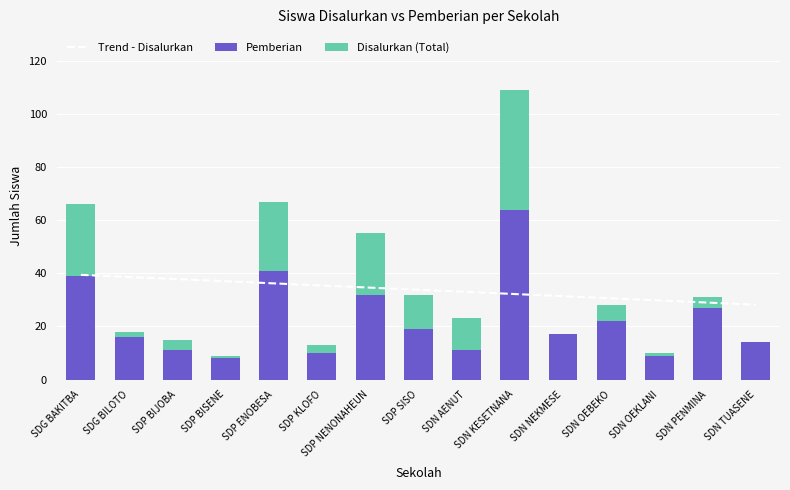

At which label is Trend - Disalurkan closest to 33?

SDN AENUT